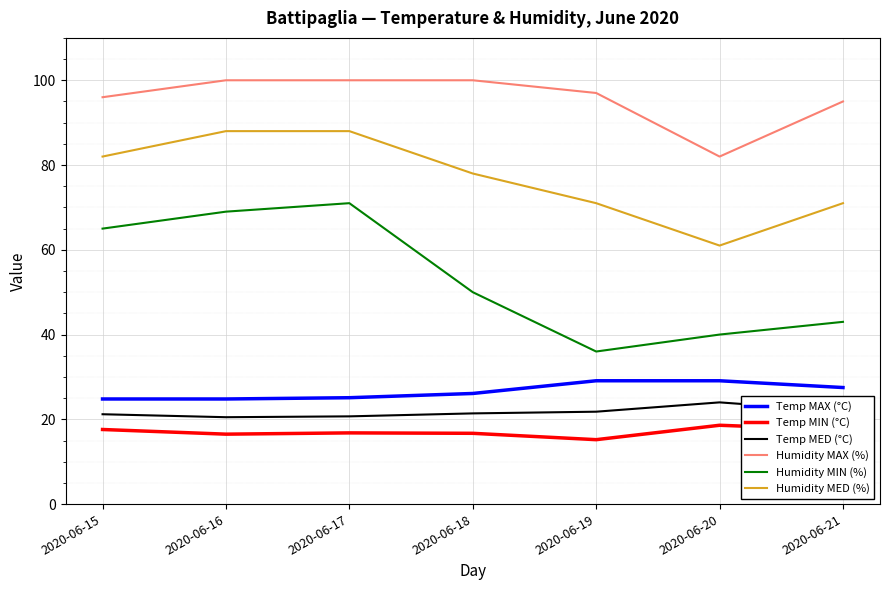

True or false: Temp MIN (°C) and Temp MED (°C) intersect in this chart.

False